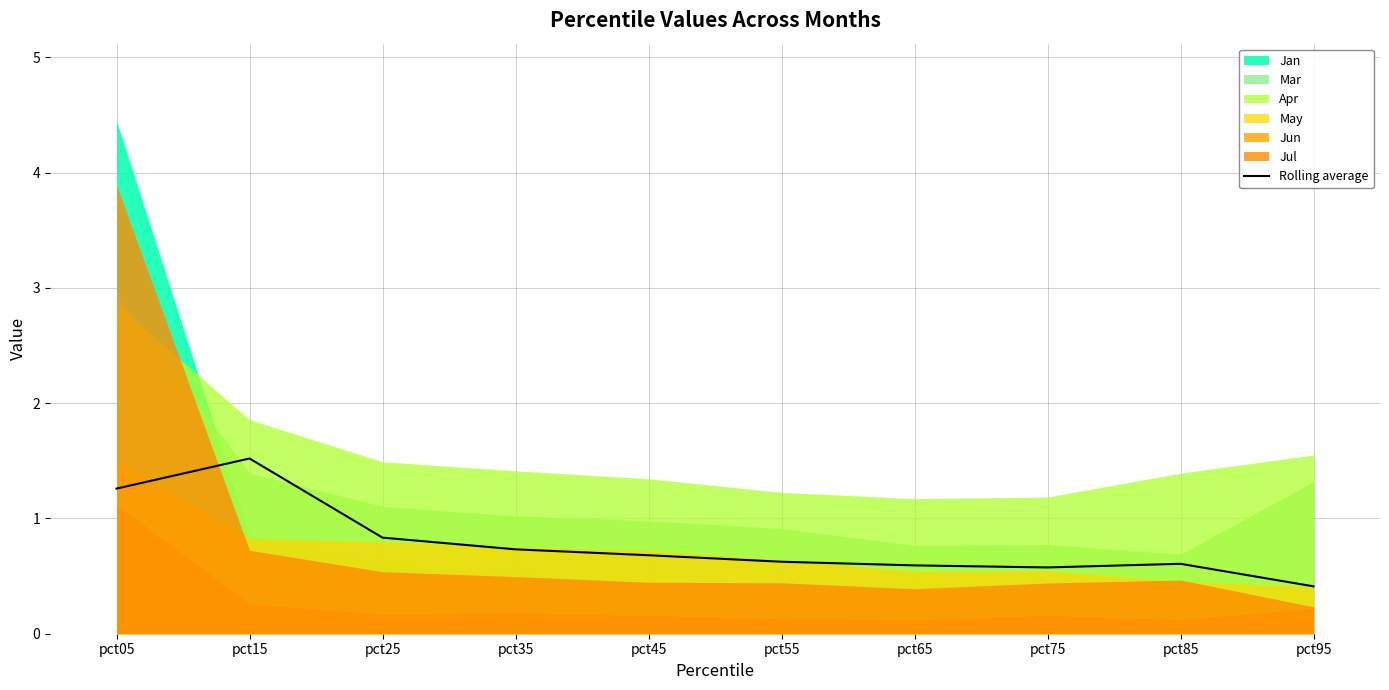

Reading left to right, transcribe all the data shown in this chart.

pct05=1.3	pct15=1.5	pct25=0.8	pct35=0.7	pct45=0.7	pct55=0.6	pct65=0.6	pct75=0.6	pct85=0.6	pct95=0.4